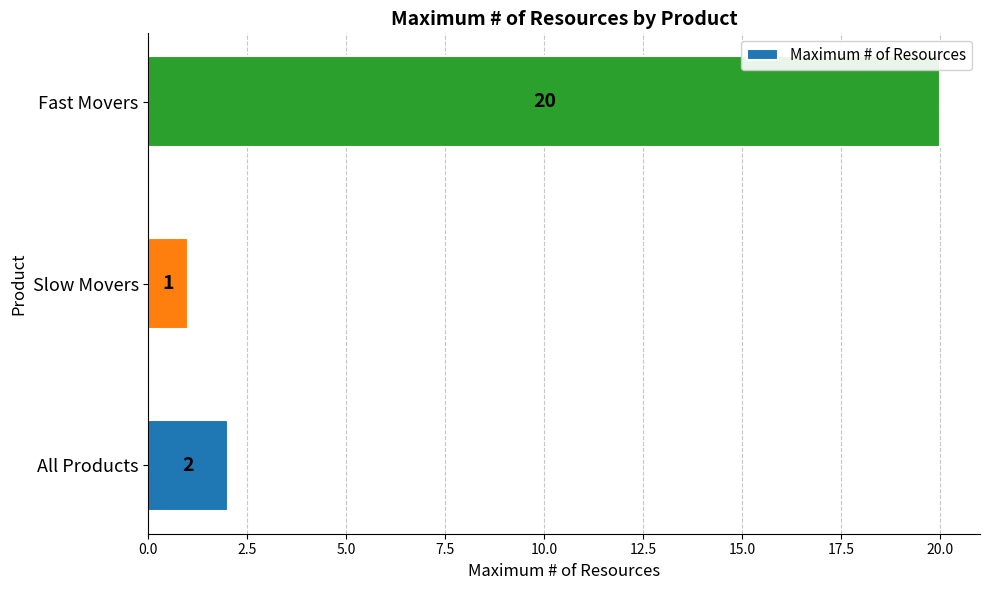

Where is the data nearest to the value 10?

All Products